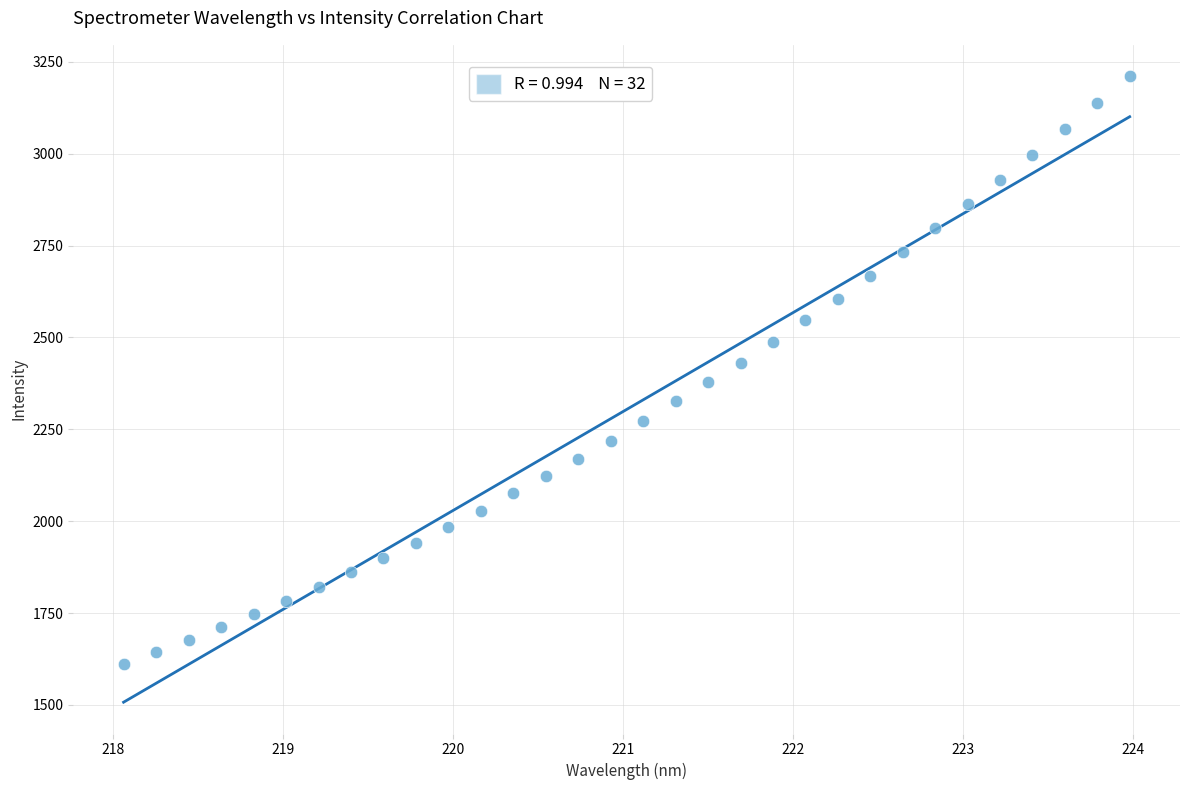

What is the range of X values (max minus min)?

5.9